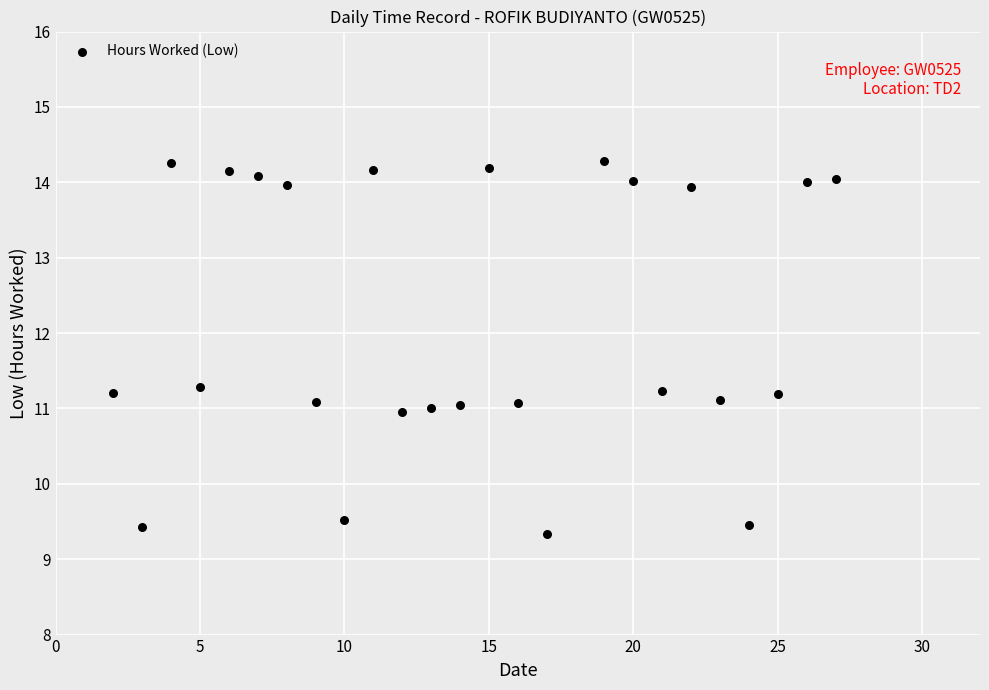

What is the range of X values (max minus min)?

25.0